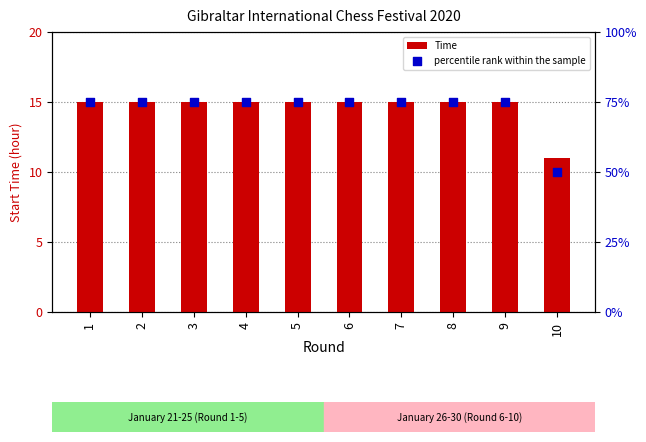

What are all the series names shown in the legend?

Time, percentile rank within the sample